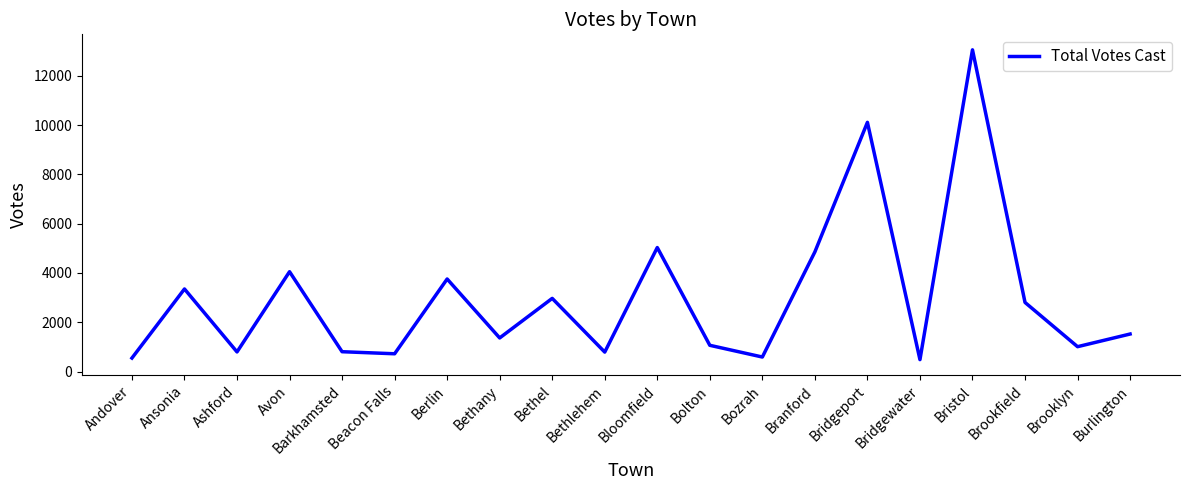

What value does the data have at Brooklyn?

1008